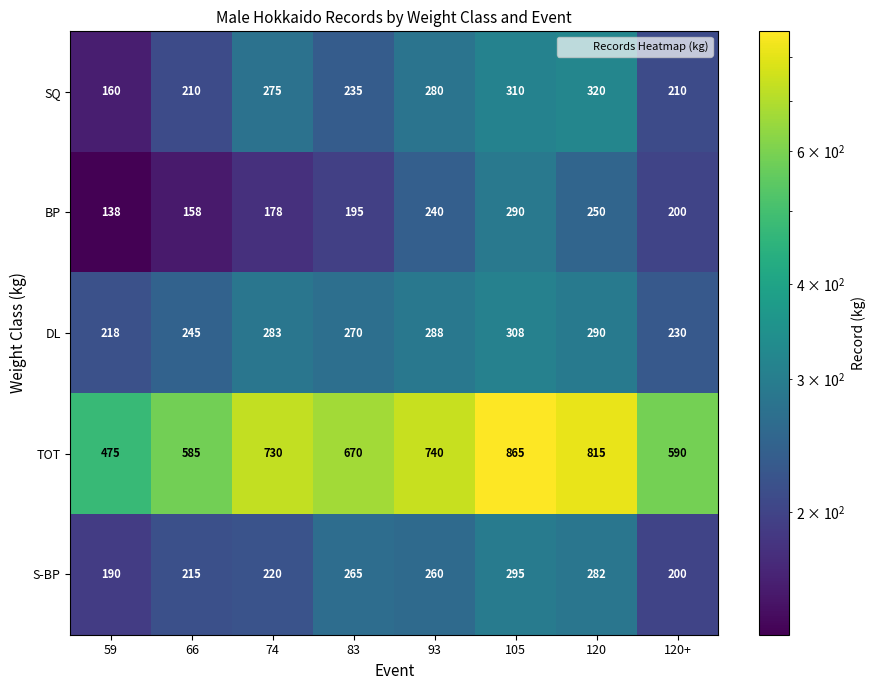

What is the sum of all S-BP values?

1927